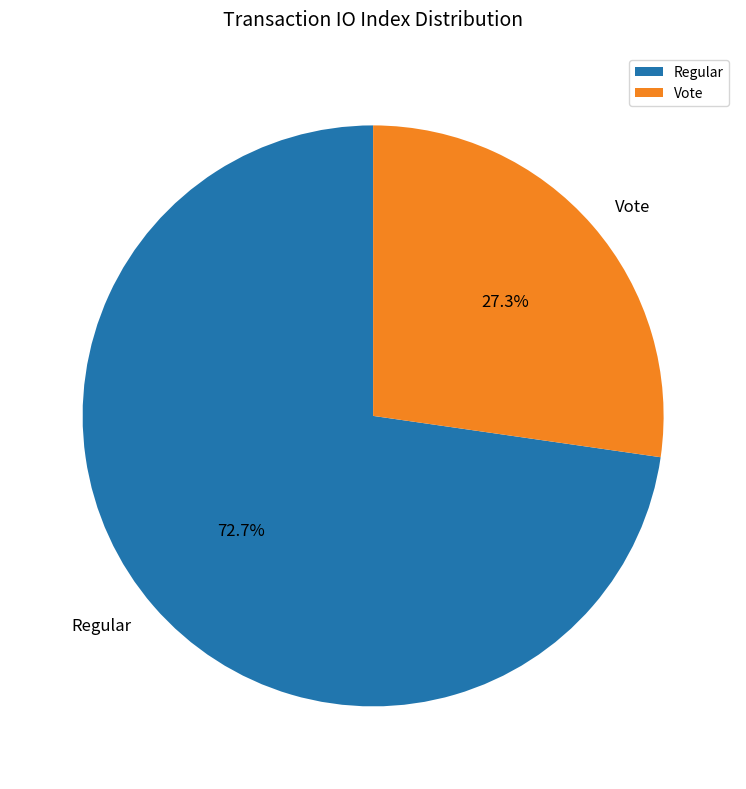

How many slices are in this pie chart?

2